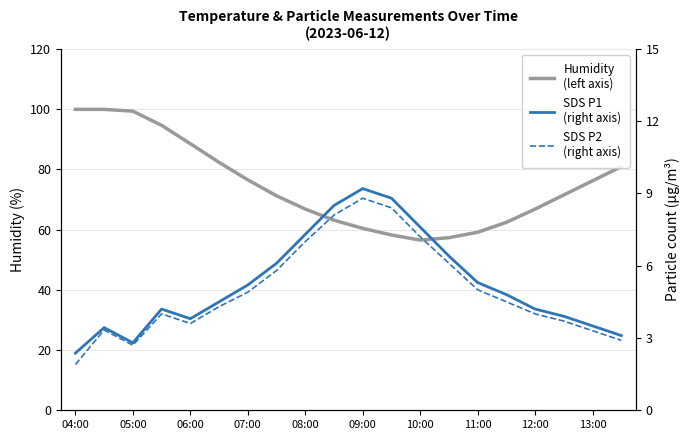

True or false: SDS P1
(right axis) and SDS P2
(right axis) intersect in this chart.

False